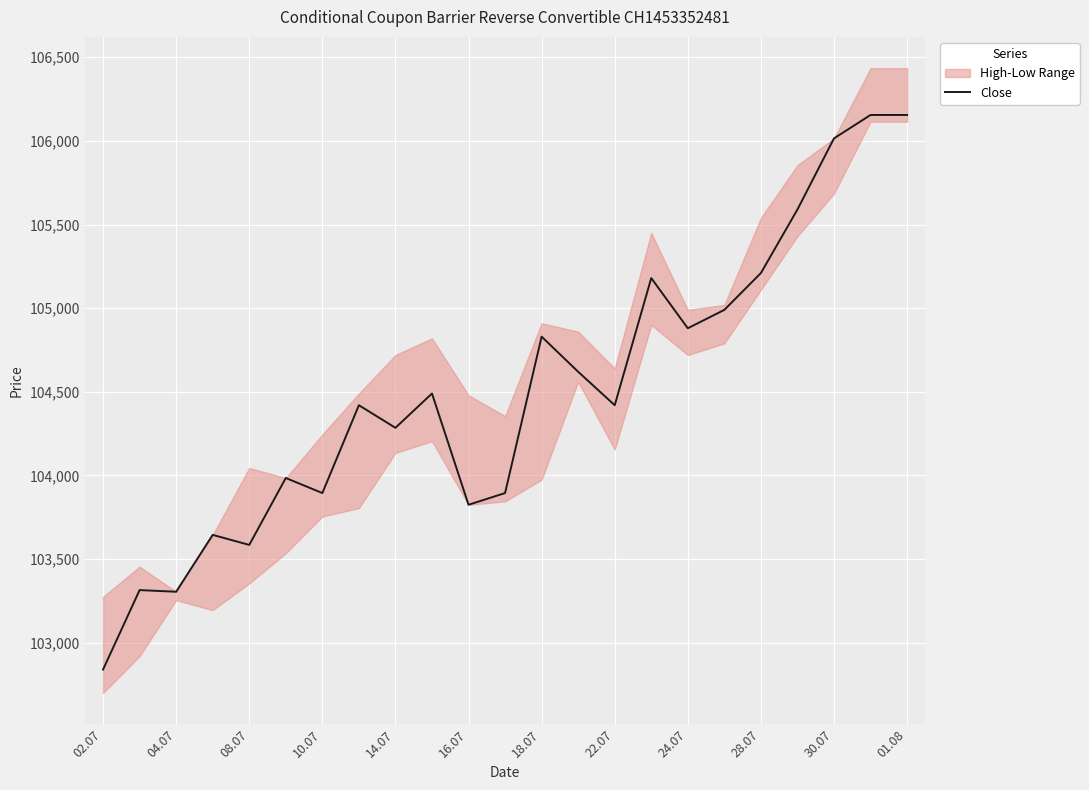

What is the minimum value for Close?

102840